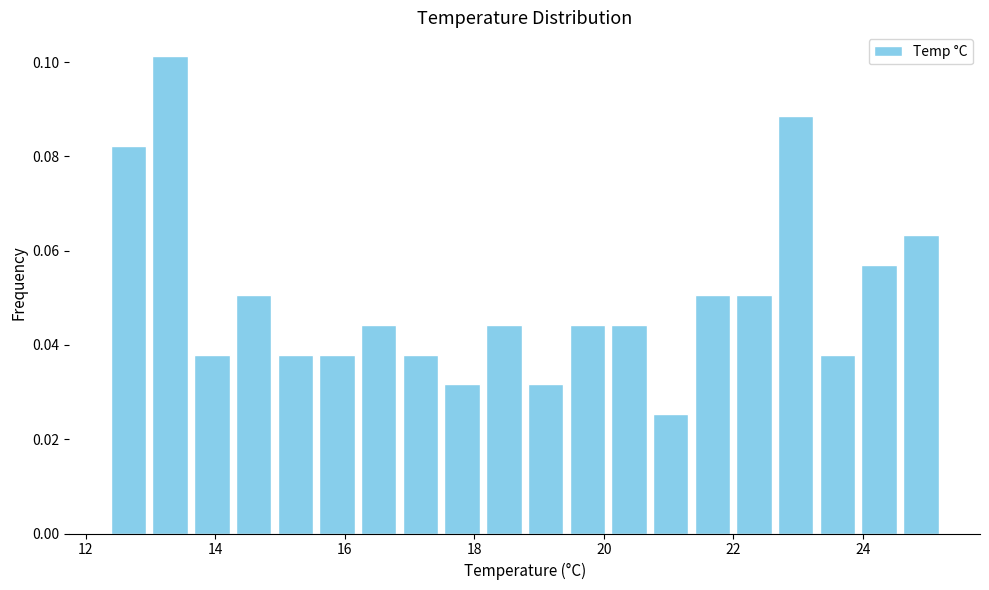

Read against the x-axis, roughly where is the centre of the tallest bar?

13.4